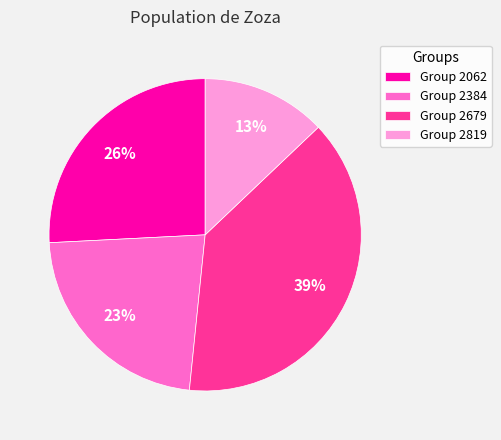

True or false: Group 2062 accounts for 17% of the total.

False